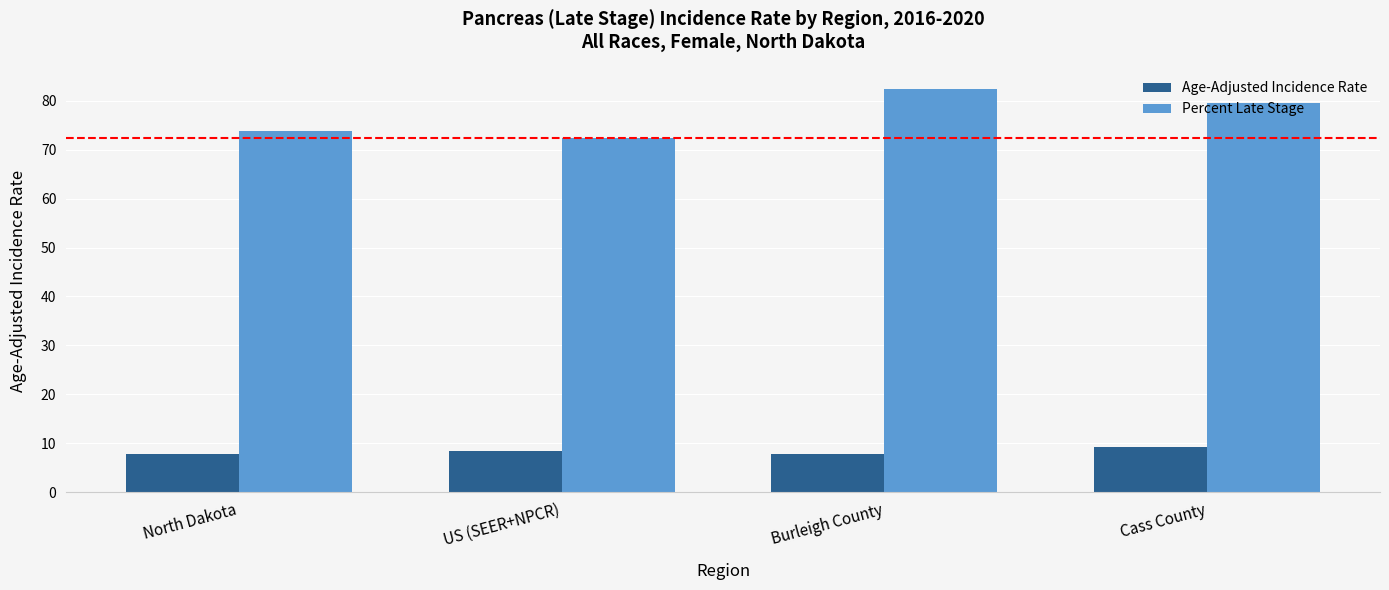

Which category has the highest value in the Percent Late Stage series?

Burleigh County